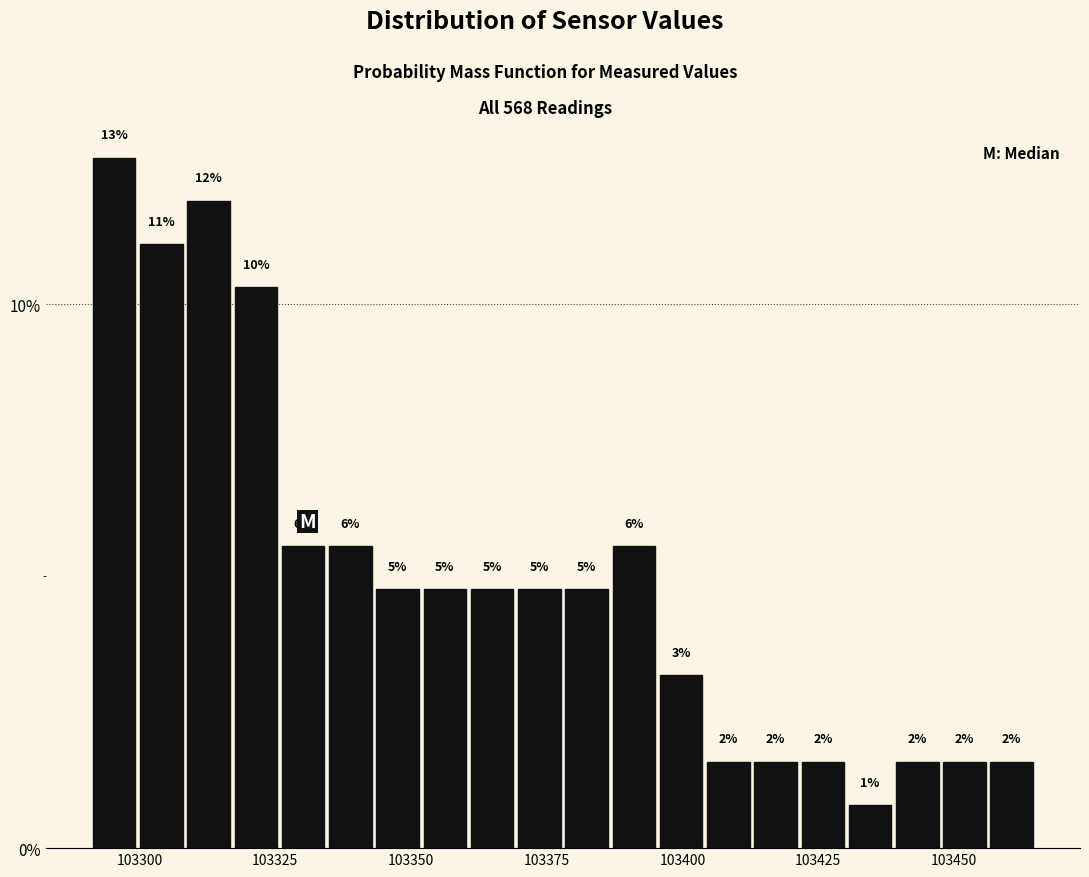

Around what value on the x-axis is the tallest bar? Give the approximate position of its centre, as read against the axis.

103295